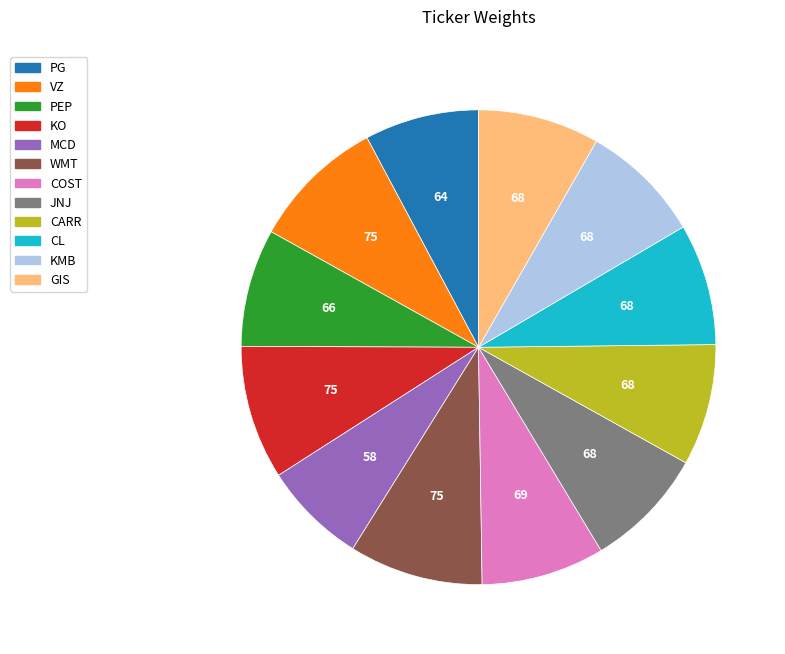

Does KMB account for over 50% of the chart?

No